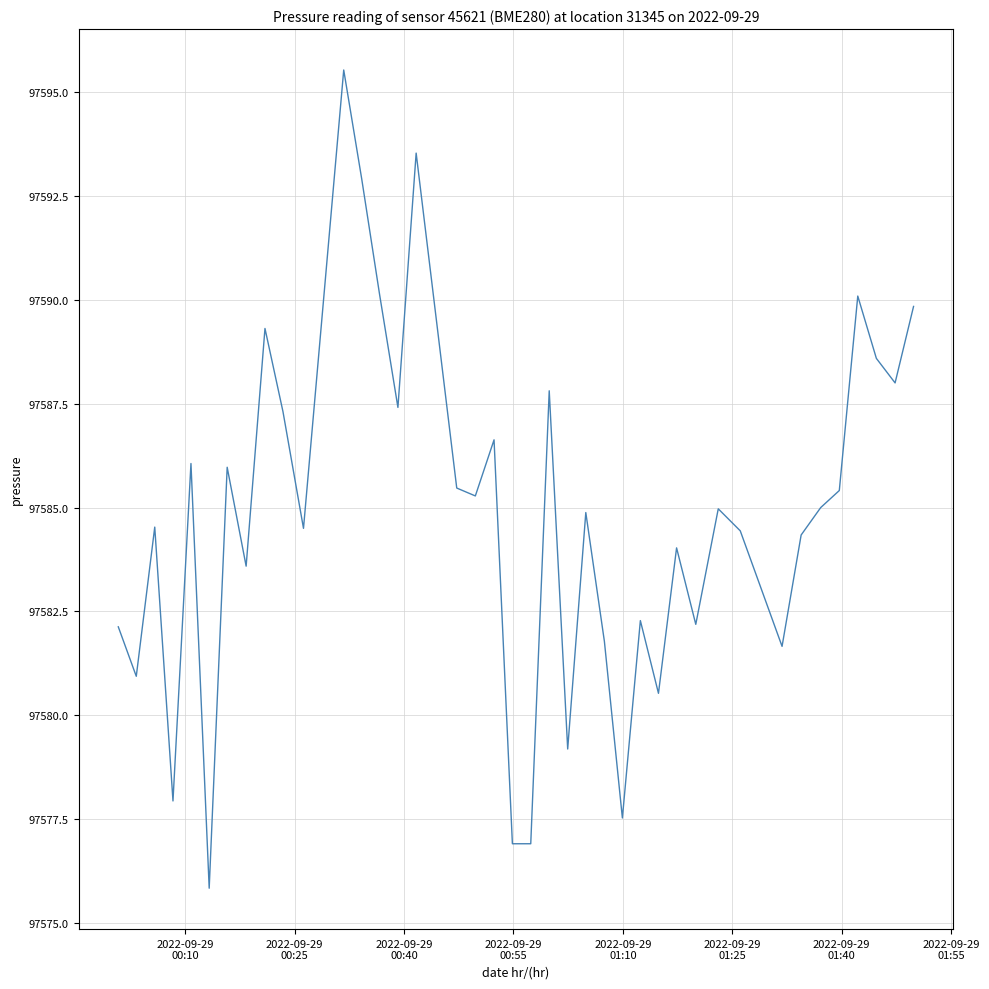

What is the difference between the maximum and minimum values?

19.7